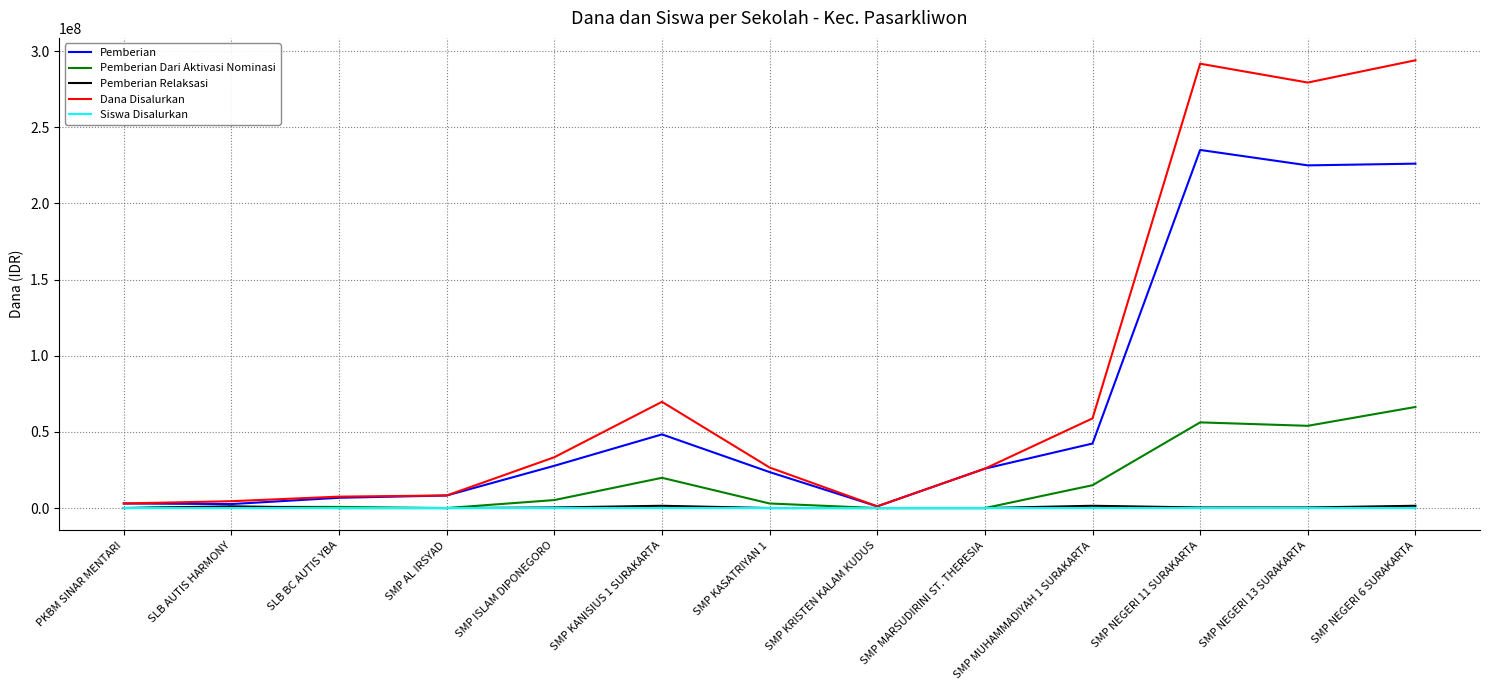

What is the sum of all Pemberian values?

876000000